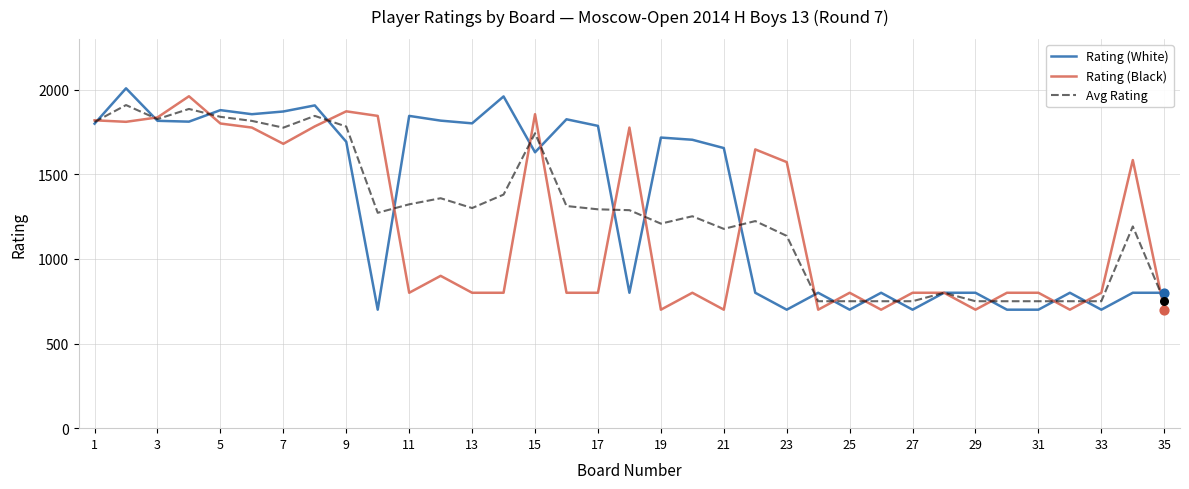

What is the minimum value shown in the chart?

700.0